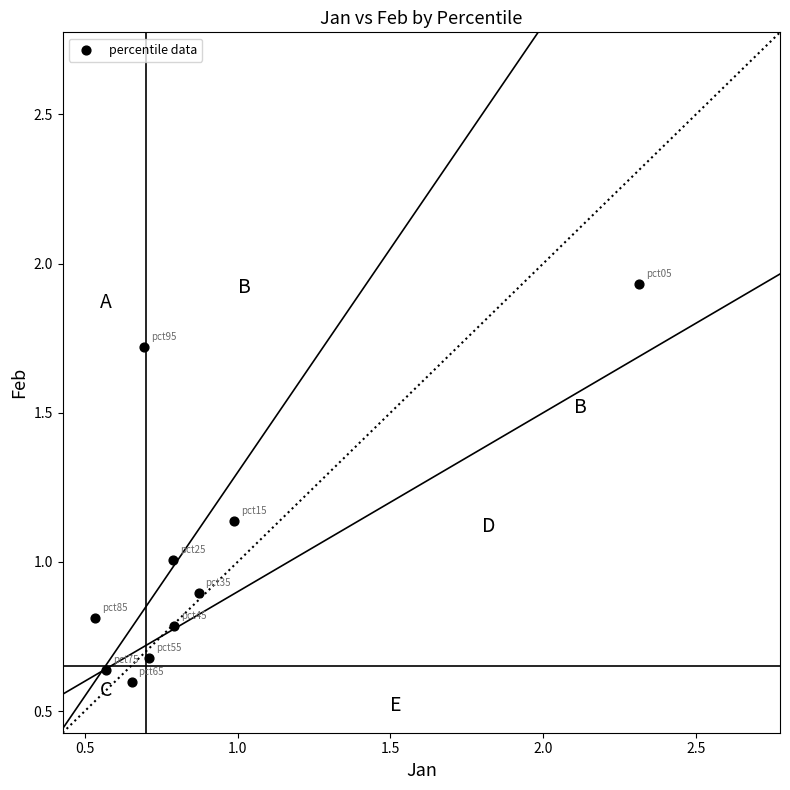

What is the range of X values (max minus min)?

1.8